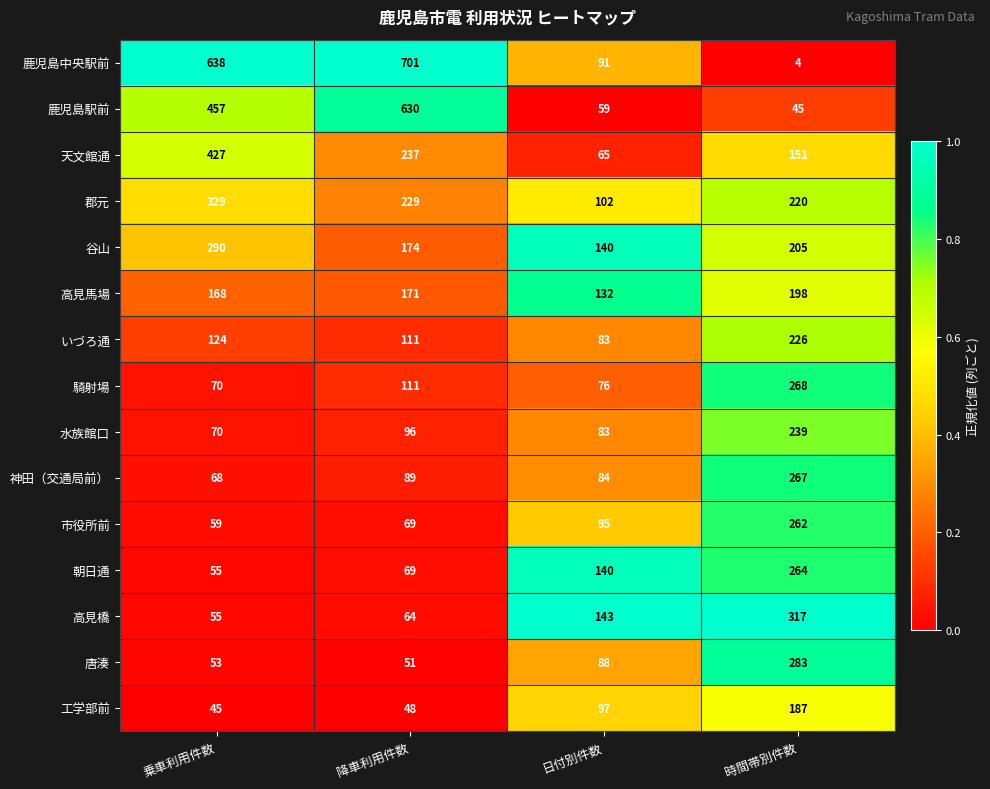

What value does the 高見橋 series have at 時間帯別件数, to the nearest 10?

320